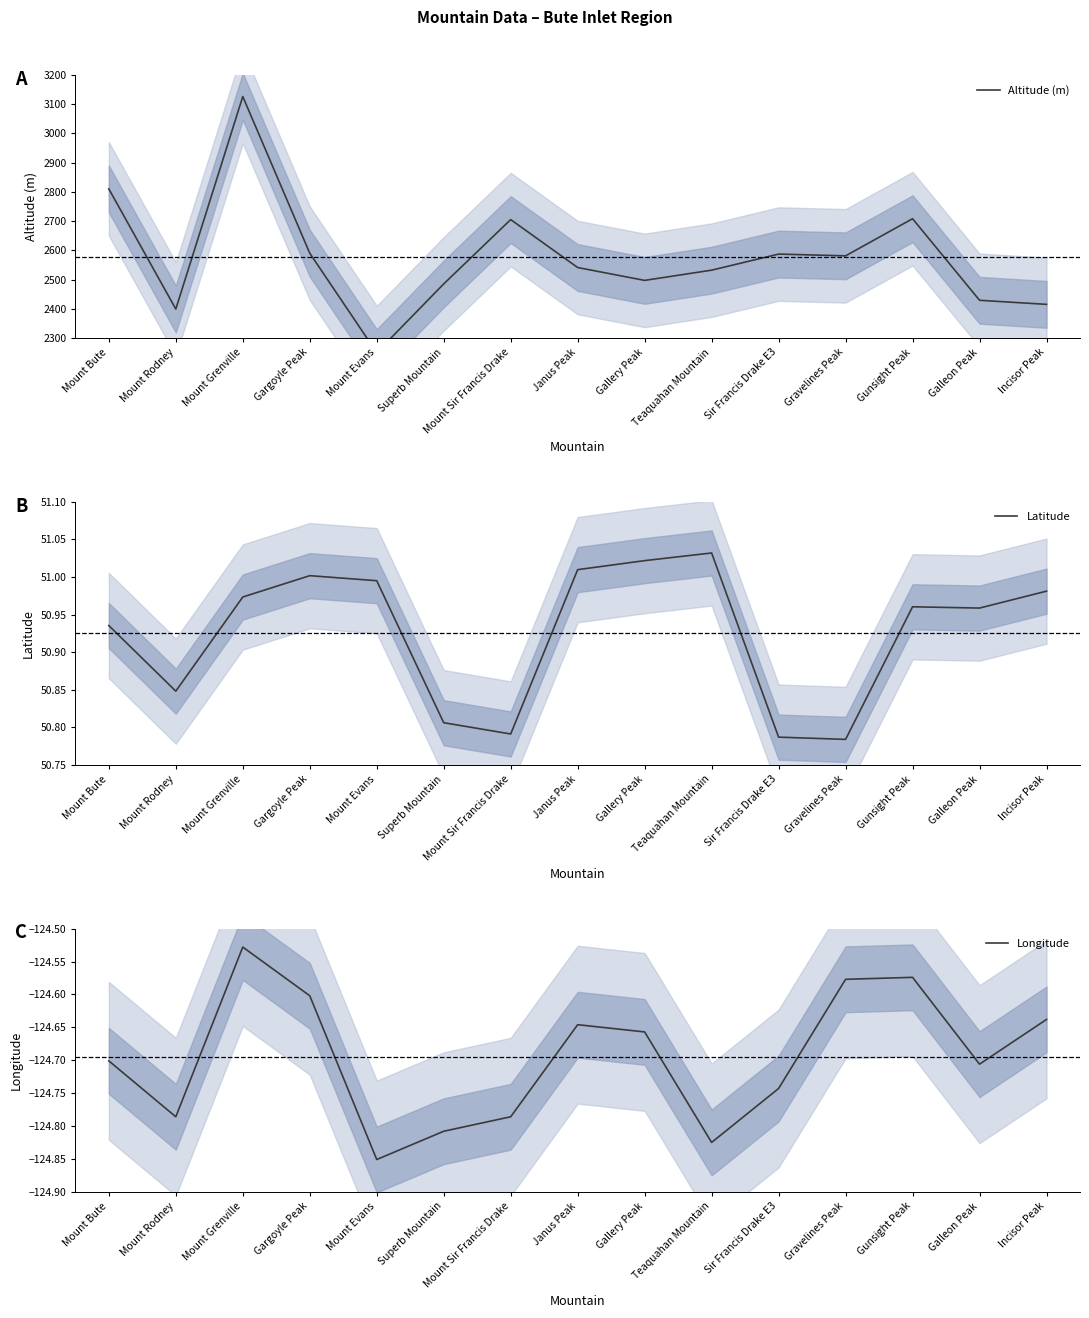

At which category does the chart reach its minimum across all series?

Mount Evans